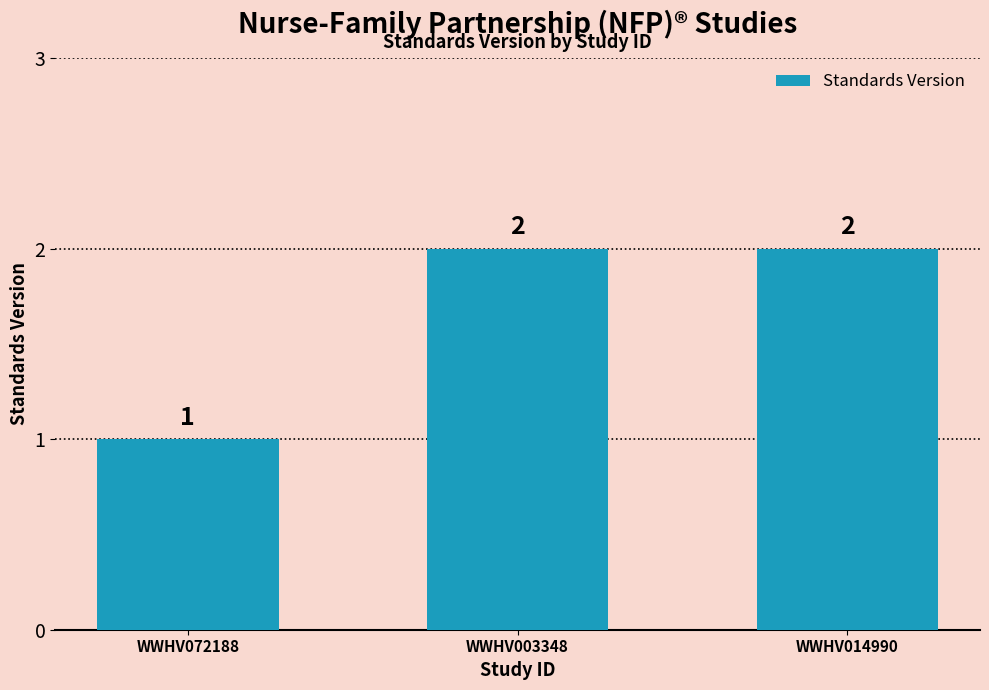

How many data points are less than 2?

1